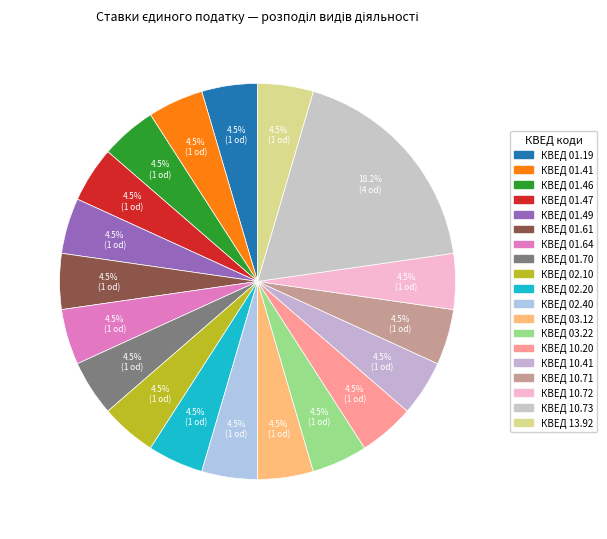

How many segments does this pie chart have?

19